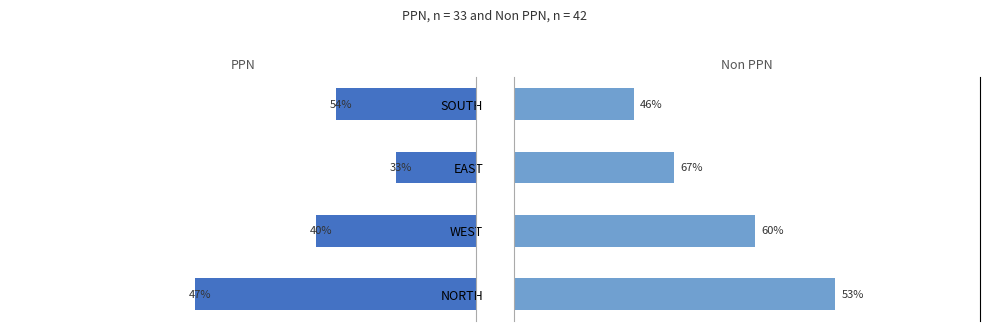

Is it true that PPN equals 10 at SOUTH?

False